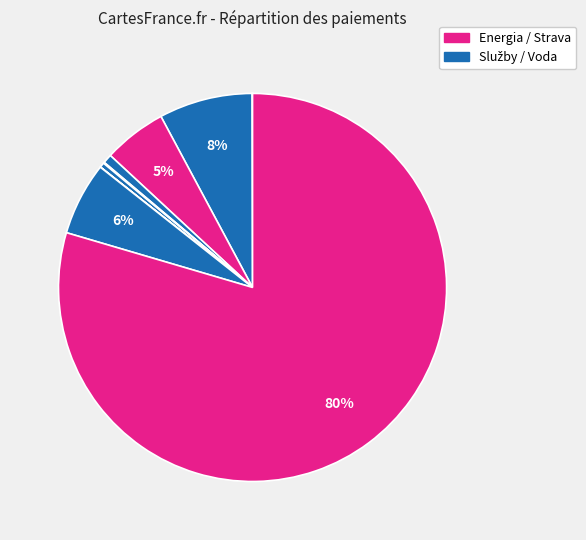

How many segments does this pie chart have?

9